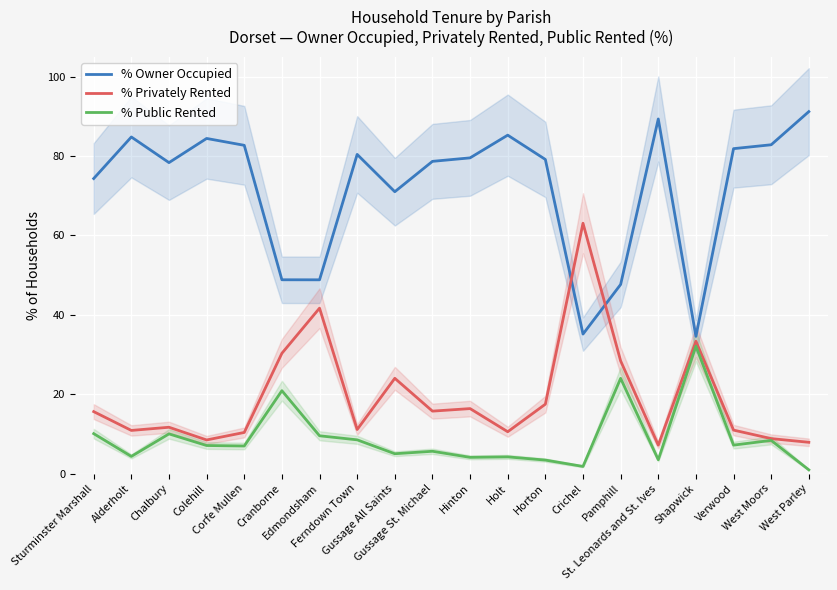

True or false: % Public Rented has more than 2 interior local peaks.

True